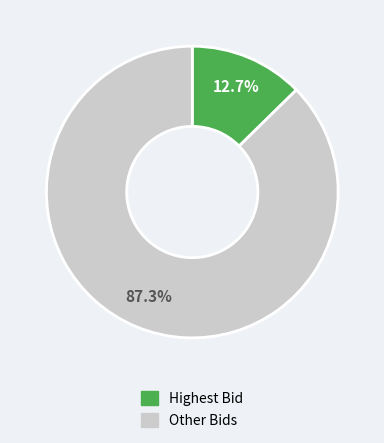

Does any single category account for the majority?

Yes